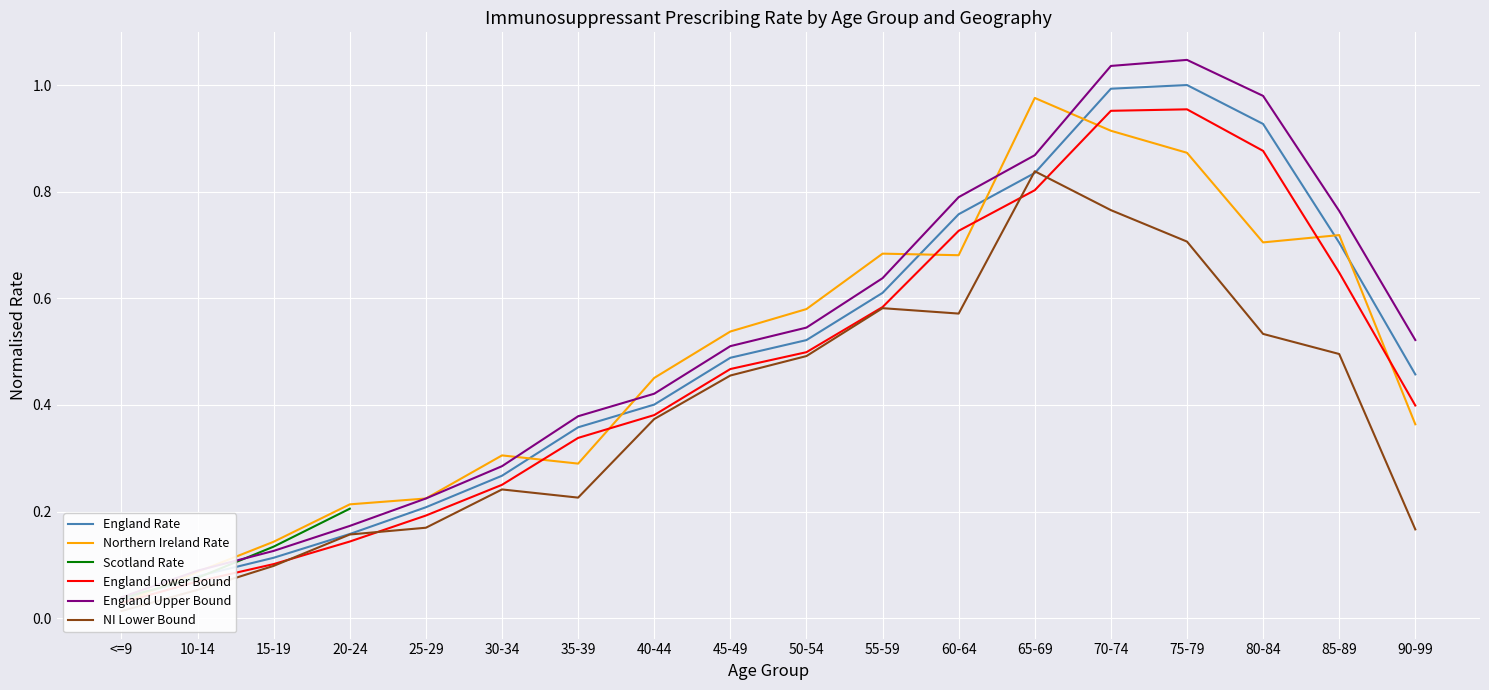

What is the total value across all series at 55-59?

3.1